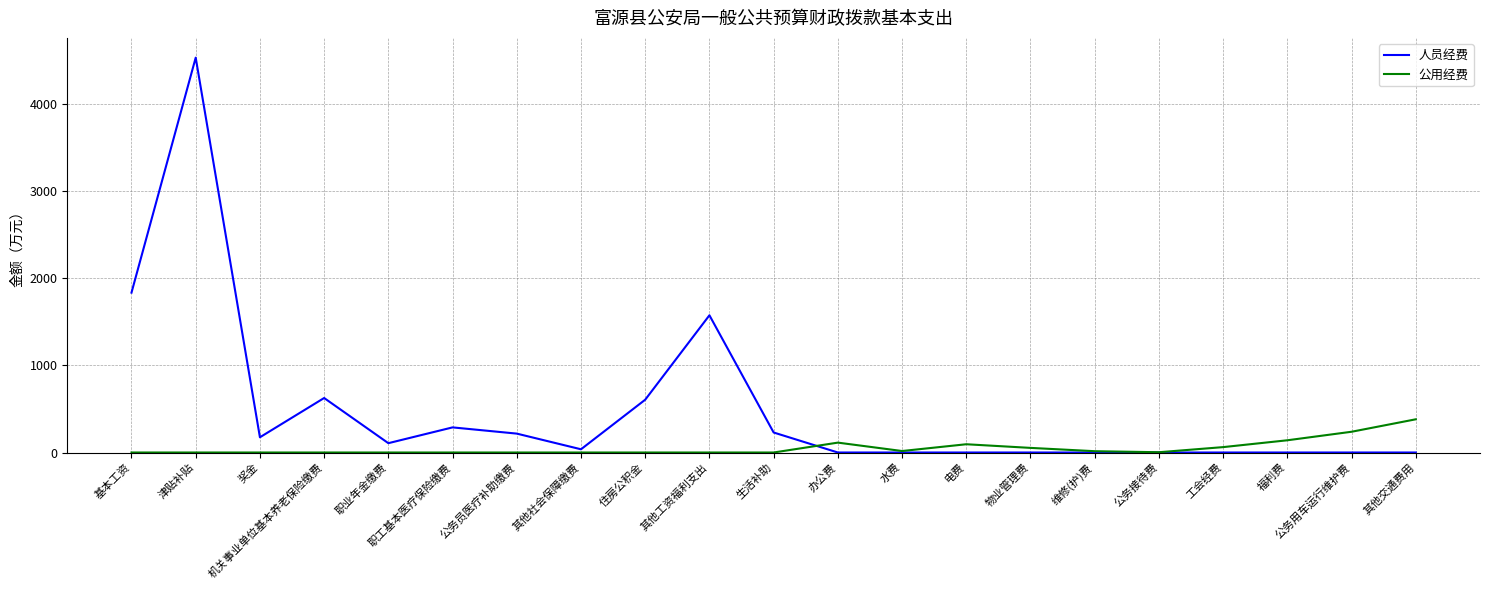

Count the number of categories in the chart.

21